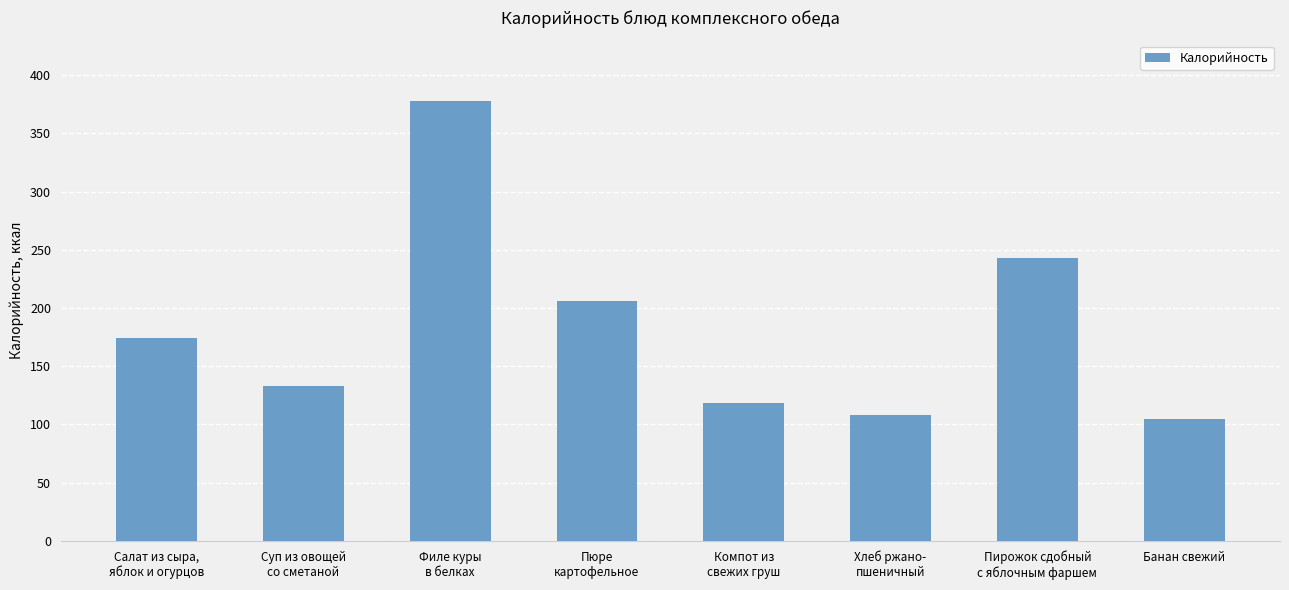

What position from the right is Филе куры
в белках?

6